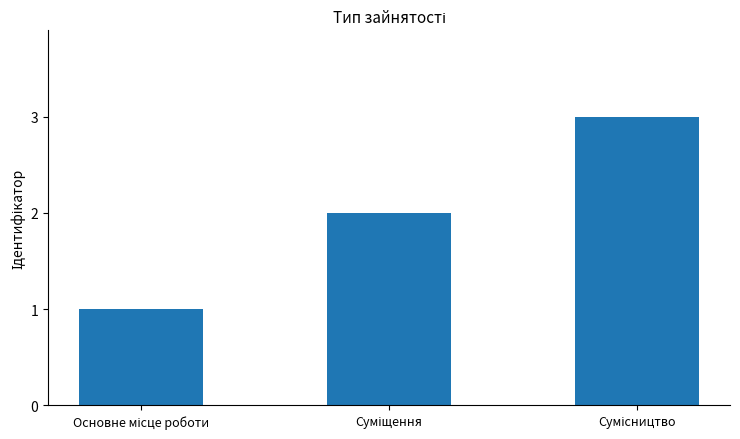

Does the chart contain stacked bars?

No